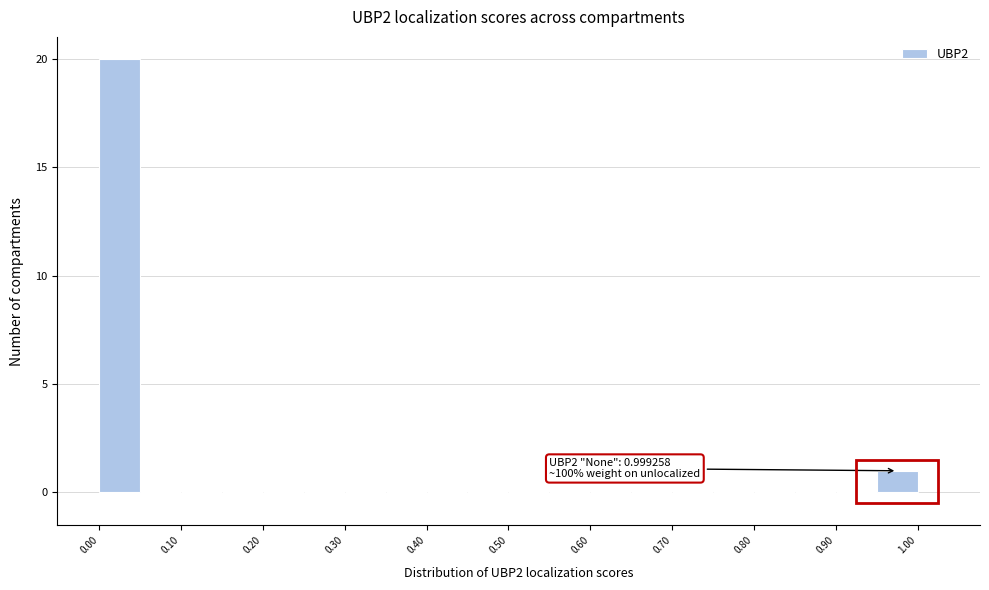

Which range on the x-axis has the tallest bar?

0.00 to 0.05